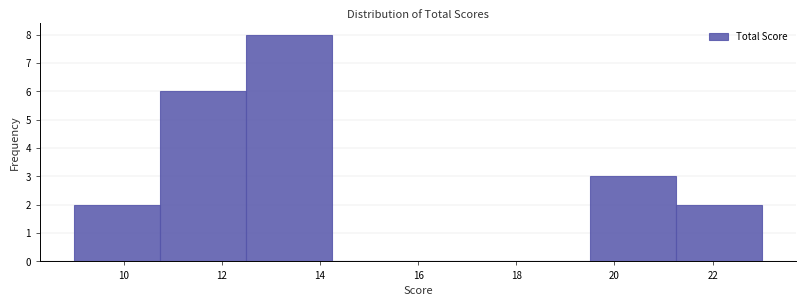

Reading left to right, transcribe this chart: for each bar, give the range it covers on the x-axis and its height. Neither the bar edges nor the heights are printed on the chart, so give them approximately, as read against the axes.

9.00 to 10.75: 2
10.75 to 12.50: 6
12.50 to 14.25: 8
14.25 to 16.00: 0
16.00 to 17.75: 0
17.75 to 19.50: 0
19.50 to 21.25: 3
21.25 to 23.00: 2